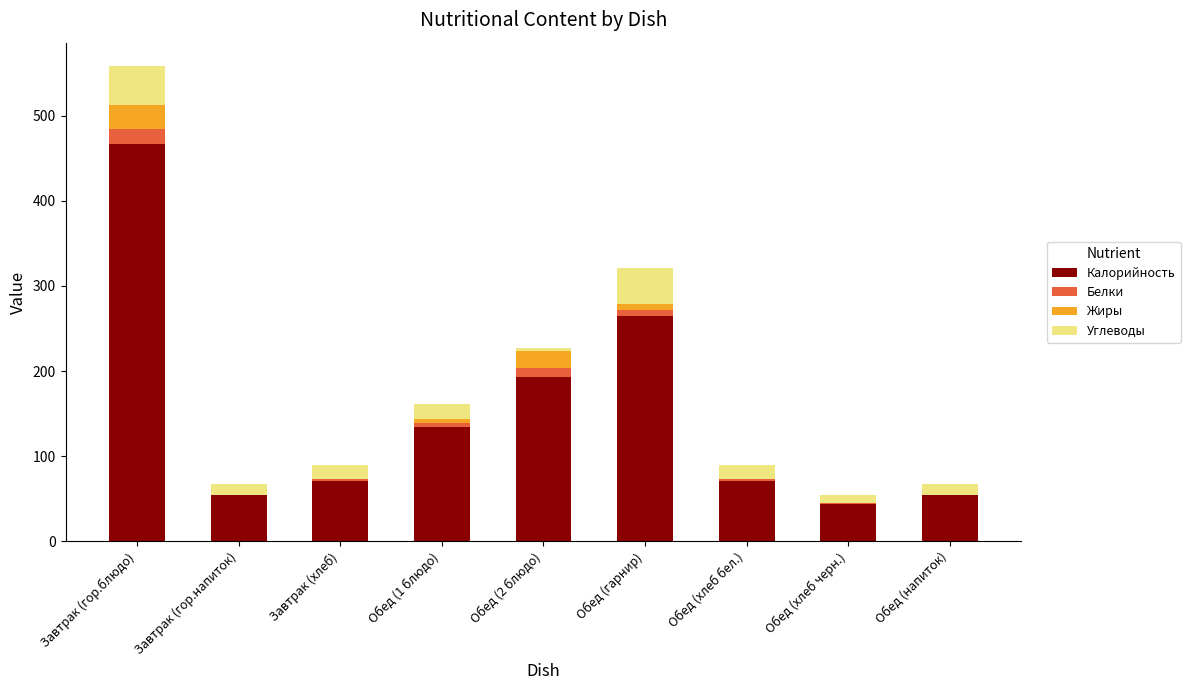

At which category is the sum across all series the highest?

Завтрак (гор.блюдо)